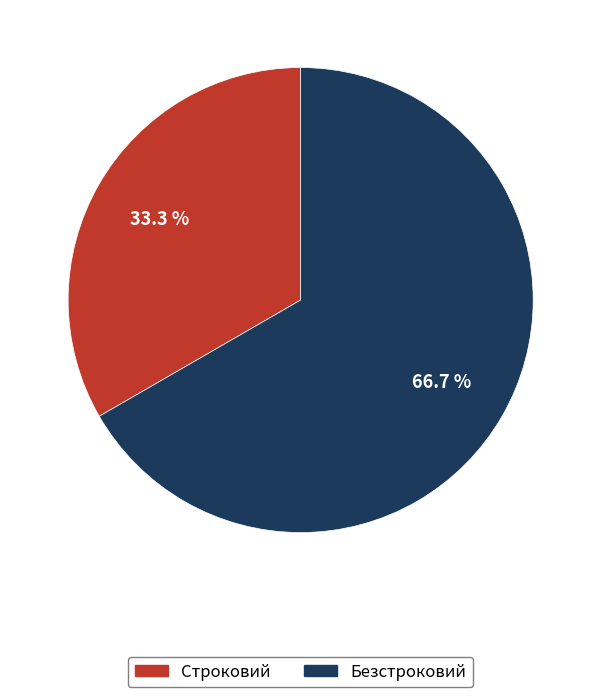

To the nearest percent, what is the difference between the largest and smallest slice percentages?

33%